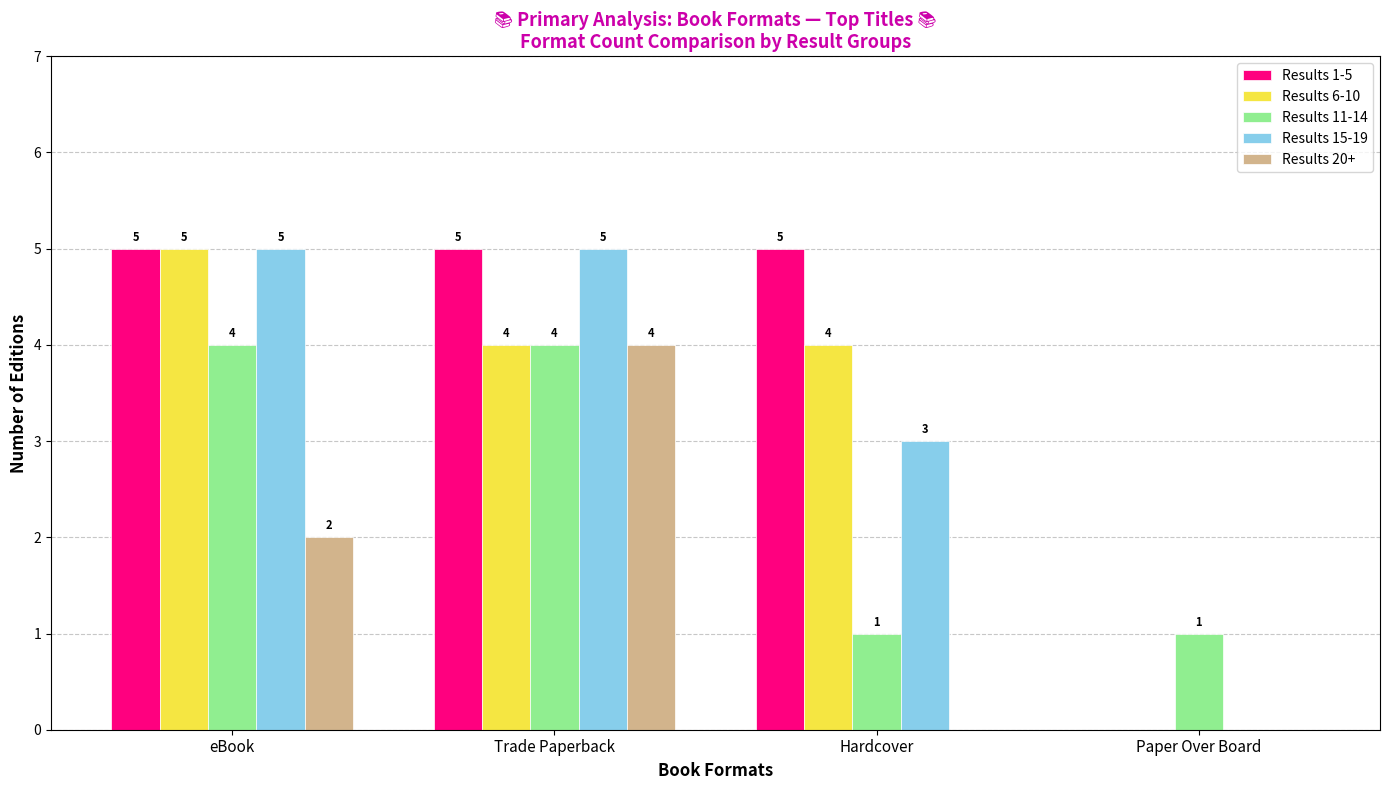

True or false: Results 15-19 has a value of 2 at Trade Paperback.

False